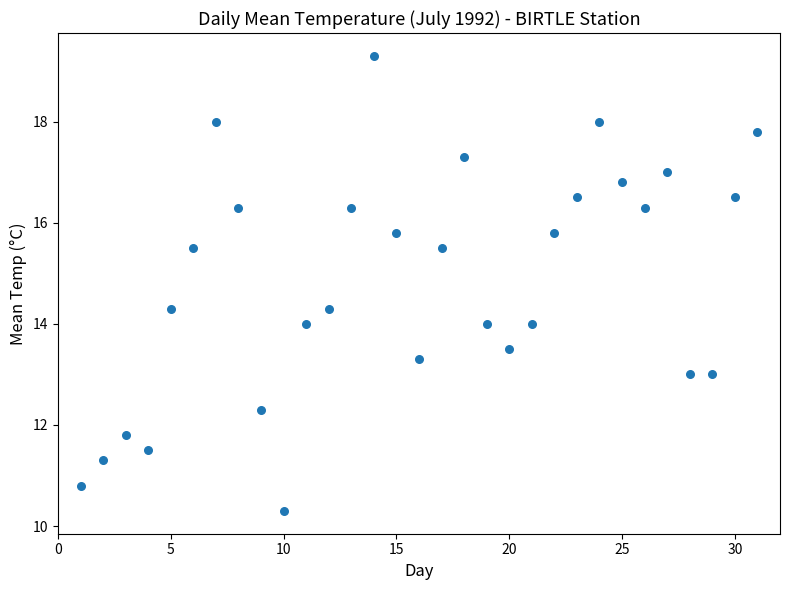

What is the range of X values (max minus min)?

30.0